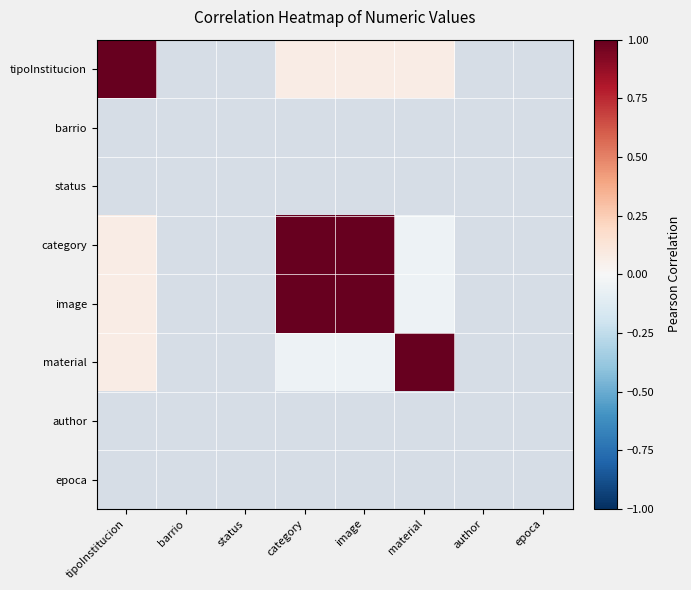

The tipoInstitucion series shows 0.1 at image. True or false?

True